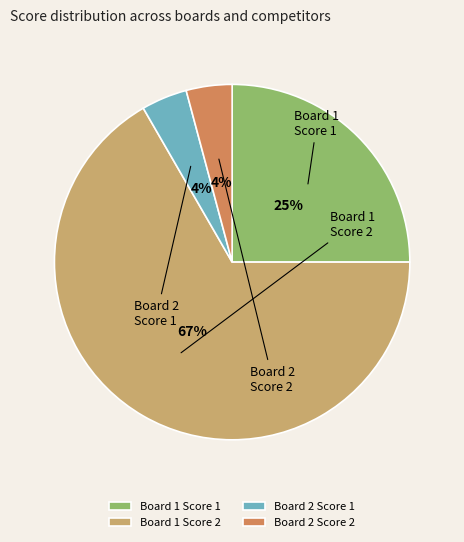

Between Board 2 Score 2 and Board 1 Score 2, which is larger?

Board 1 Score 2